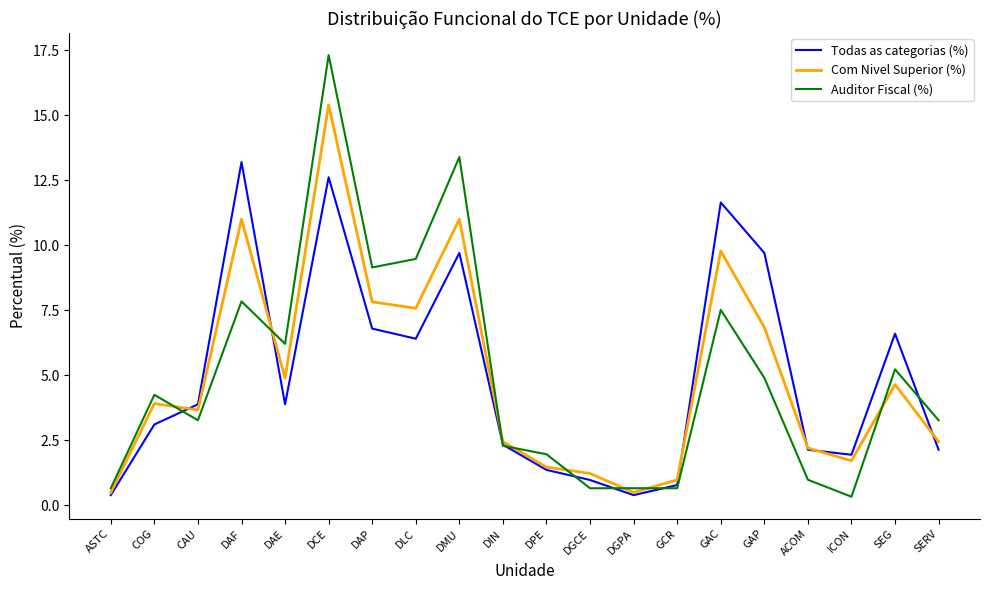

Reading right to left, extract all data points from this chart.

Todas as categorias (%): 2.1	6.6	1.9	2.1	9.7	11.7	0.8	0.4	1.0	1.4	2.3	9.7	6.4	6.8	12.6	3.9	13.2	3.9	3.1	0.4
Com Nivel Superior (%): 2.4	4.6	1.7	2.2	6.8	9.8	1.0	0.5	1.2	1.5	2.4	11.0	7.6	7.8	15.4	4.9	11.0	3.7	3.9	0.5
Auditor Fiscal (%): 3.3	5.2	0.3	1.0	4.9	7.5	0.7	0.7	0.7	2.0	2.3	13.4	9.5	9.2	17.3	6.2	7.8	3.3	4.2	0.7